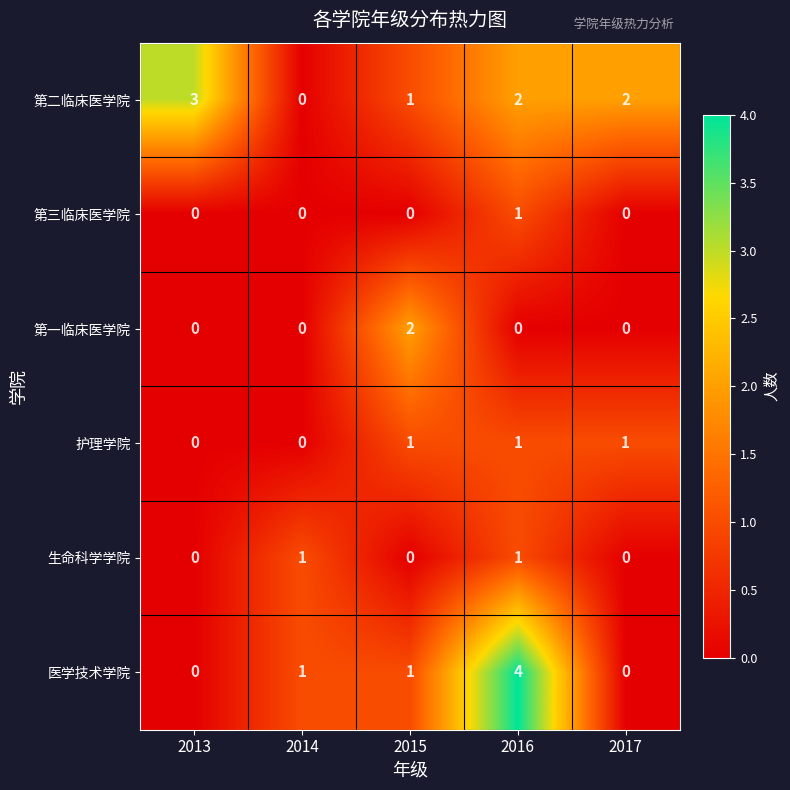

Count the number of data series in this chart.

6